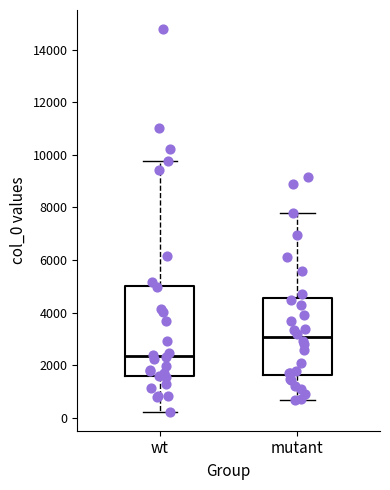

Reading left to right, transcribe this box plot: for each box, give where its median line is, the range the box spans, and where its two whiskers end, as read against the y-axis. The values are not printed on the chart, so give them approximately, as read against the axis.

wt: median 2400, box 1600 to 5000, whiskers 200 to 9800
mutant: median 3000, box 1600 to 4600, whiskers 600 to 7800